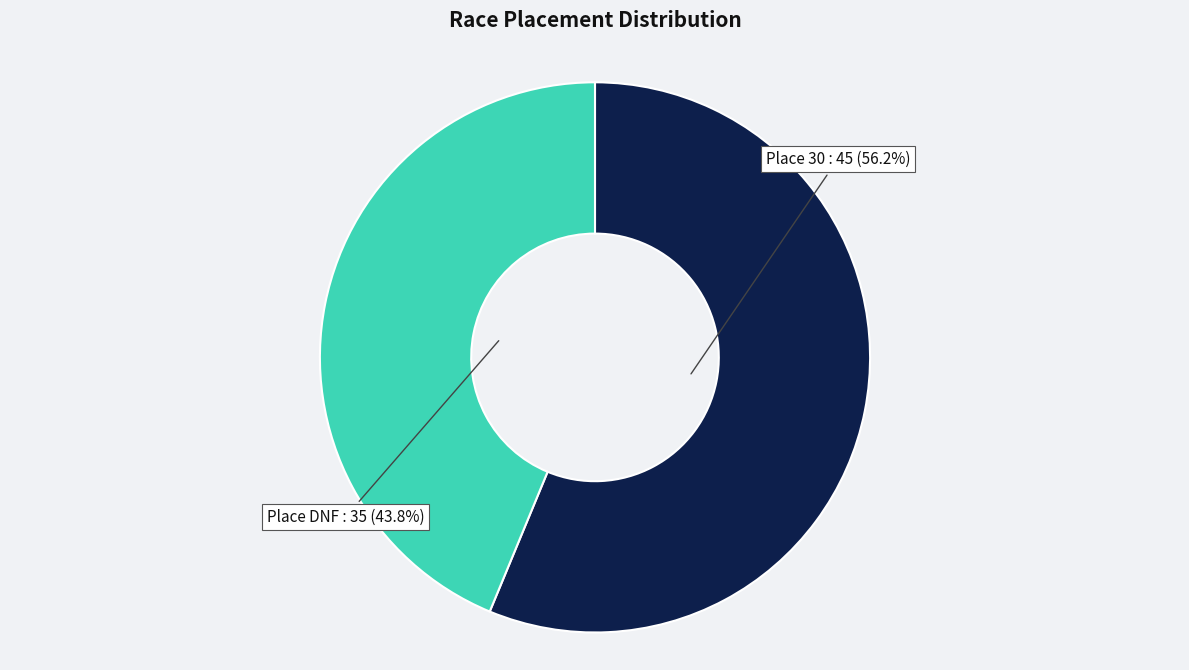

What is the ratio of the value at Place DNF to the value at Place 30?

0.8